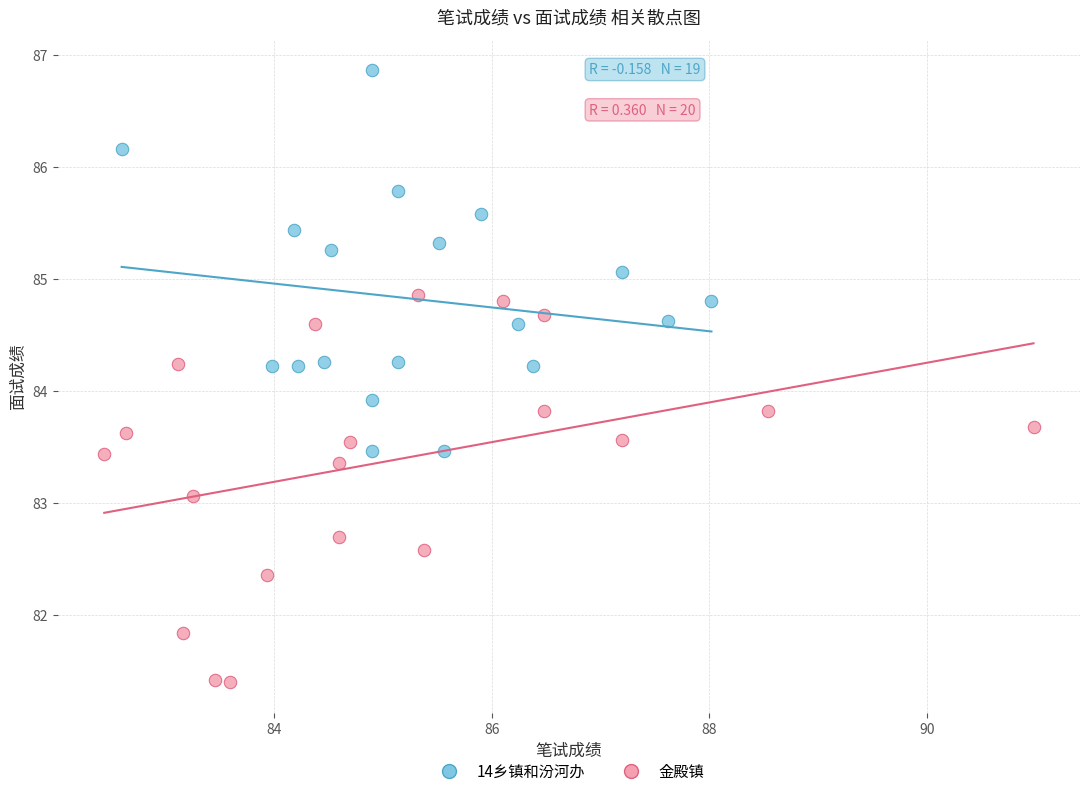

Which series contains the highest Y value?

14乡镇和汾河办